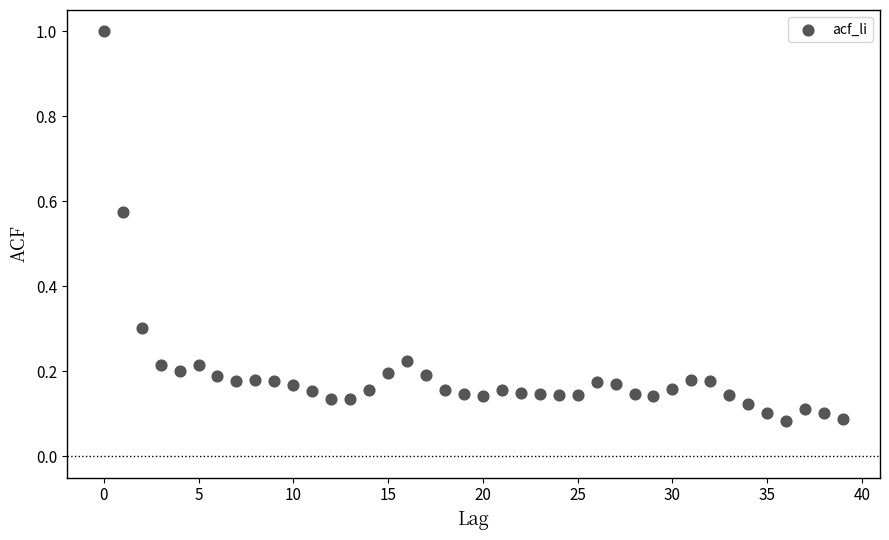

What is the range of Y values (max minus min)?

0.9